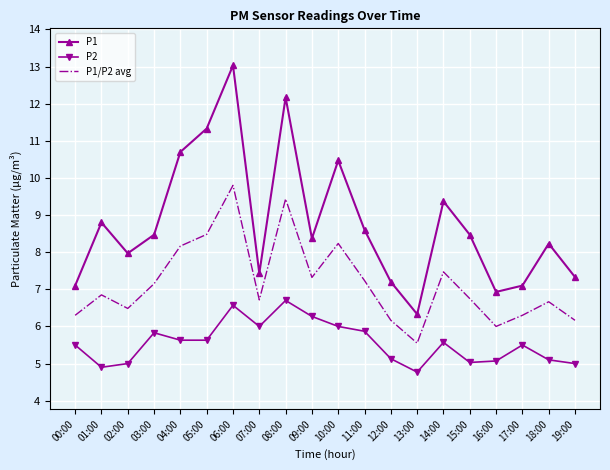

At which category does the chart reach its minimum across all series?

13:00